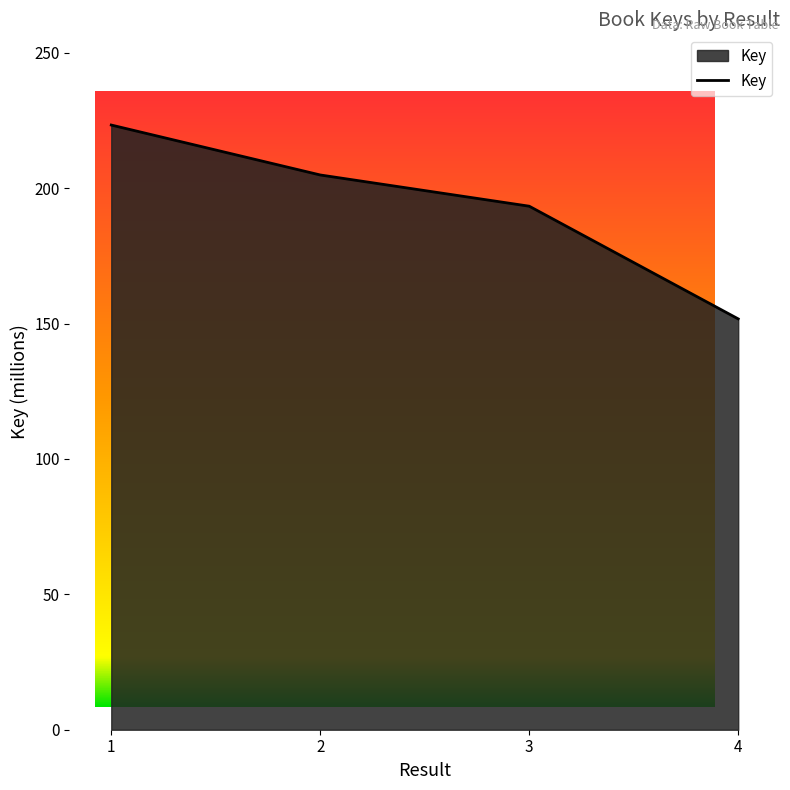

Reading left to right, transcribe all the data shown in this chart.

1=223.3	2=204.9	3=193.3	4=151.7